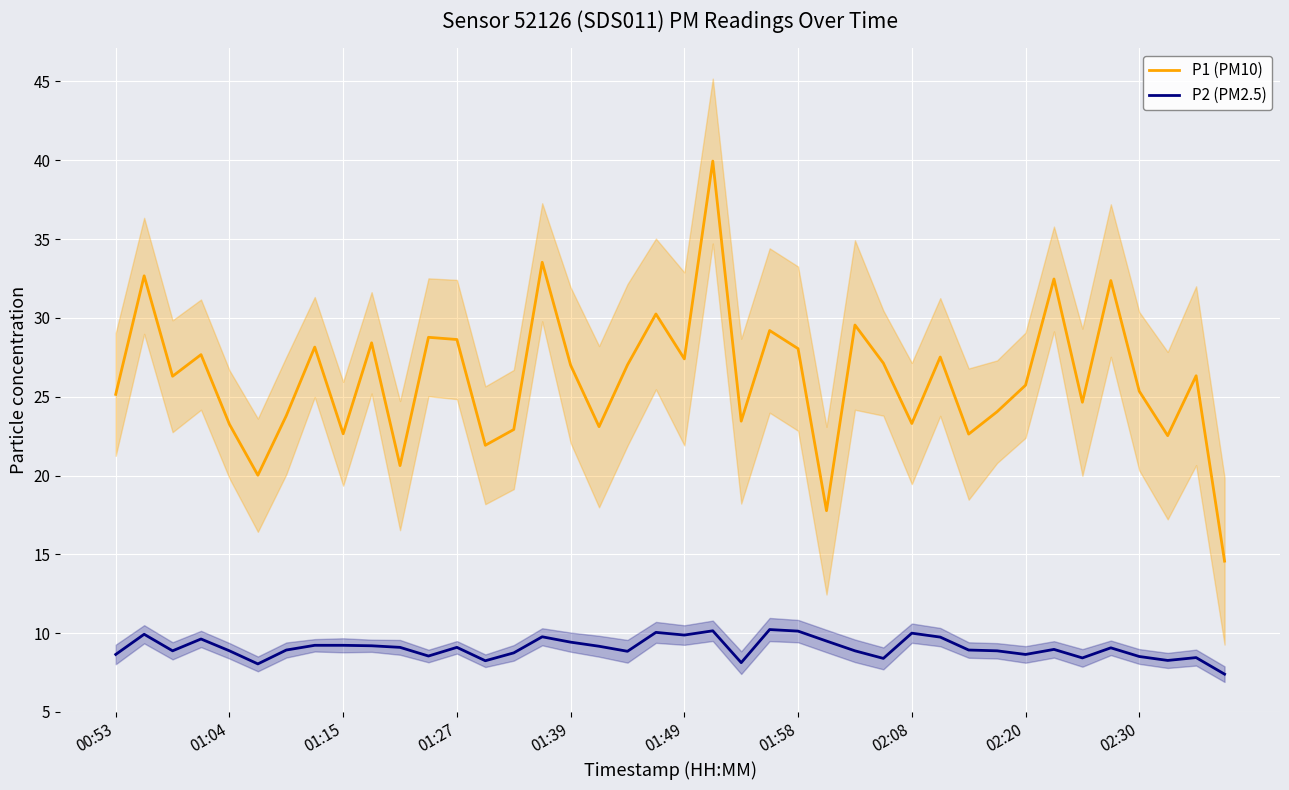

True or false: P1 (PM10) and P2 (PM2.5) intersect in this chart.

False